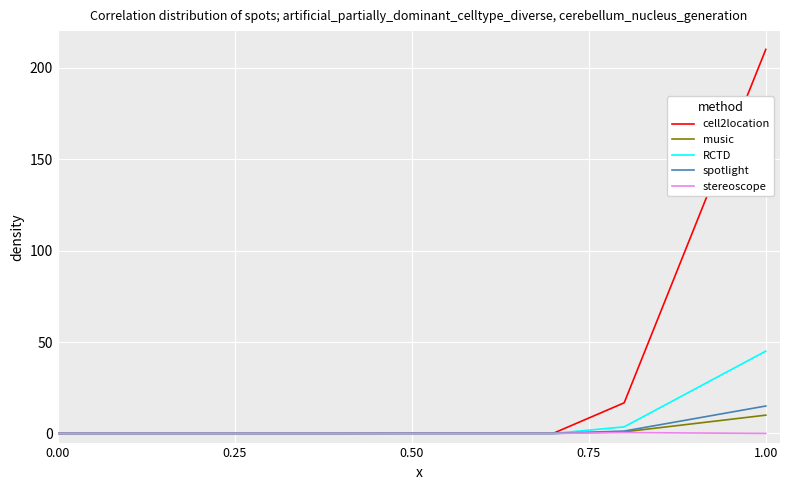

Which series has the largest total across all categories?

cell2location